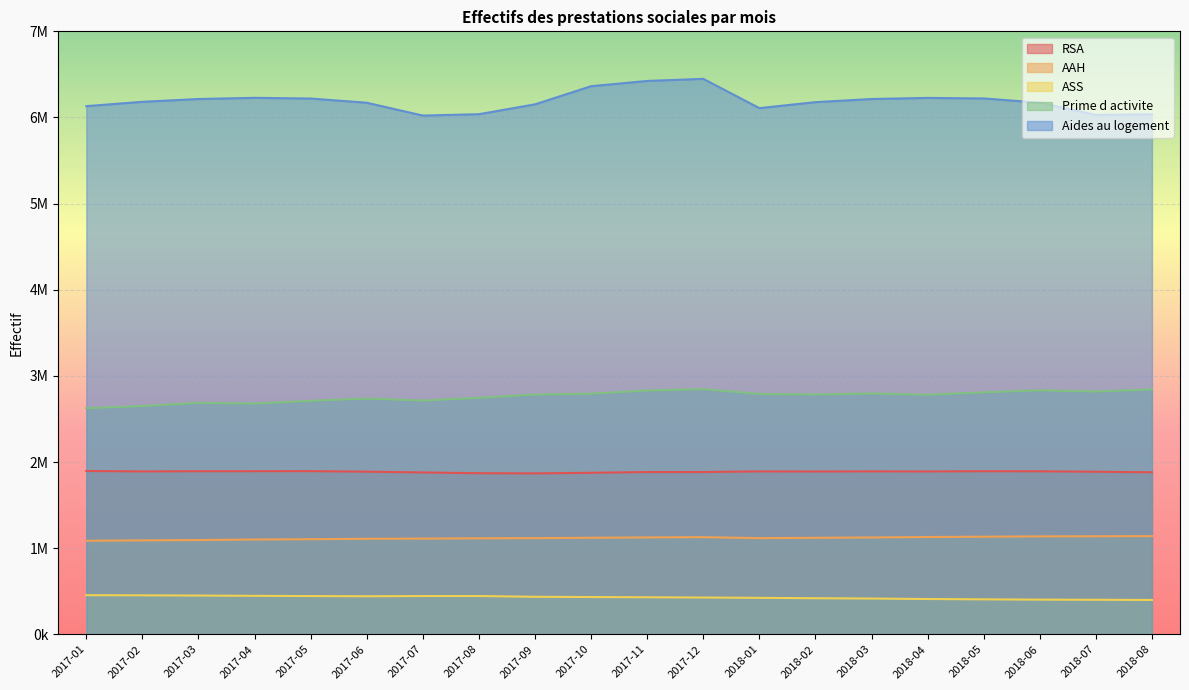

Which series has the widest spread of values?

Aides au logement